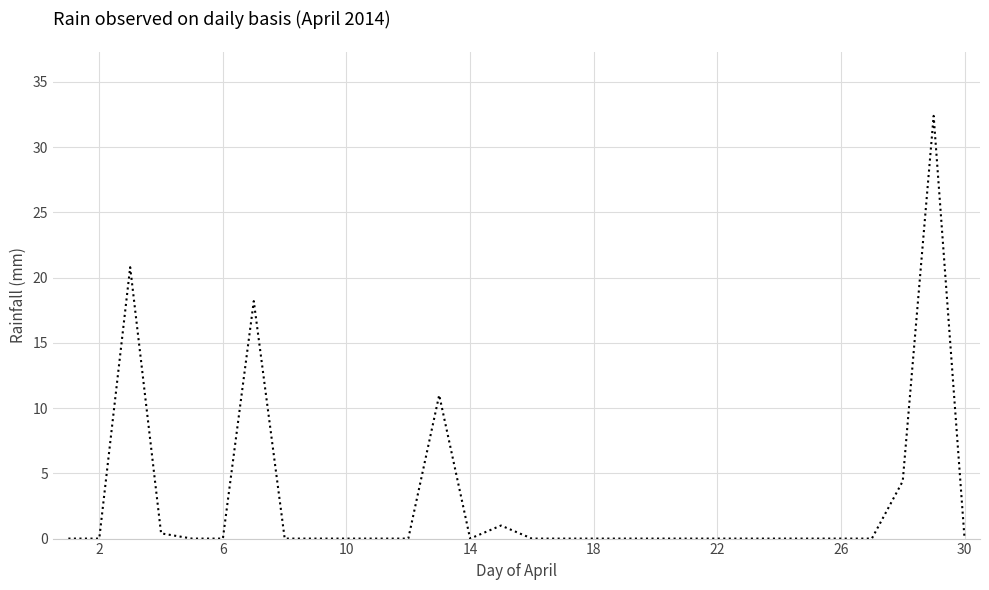

What is the difference between the maximum and minimum values?

32.4